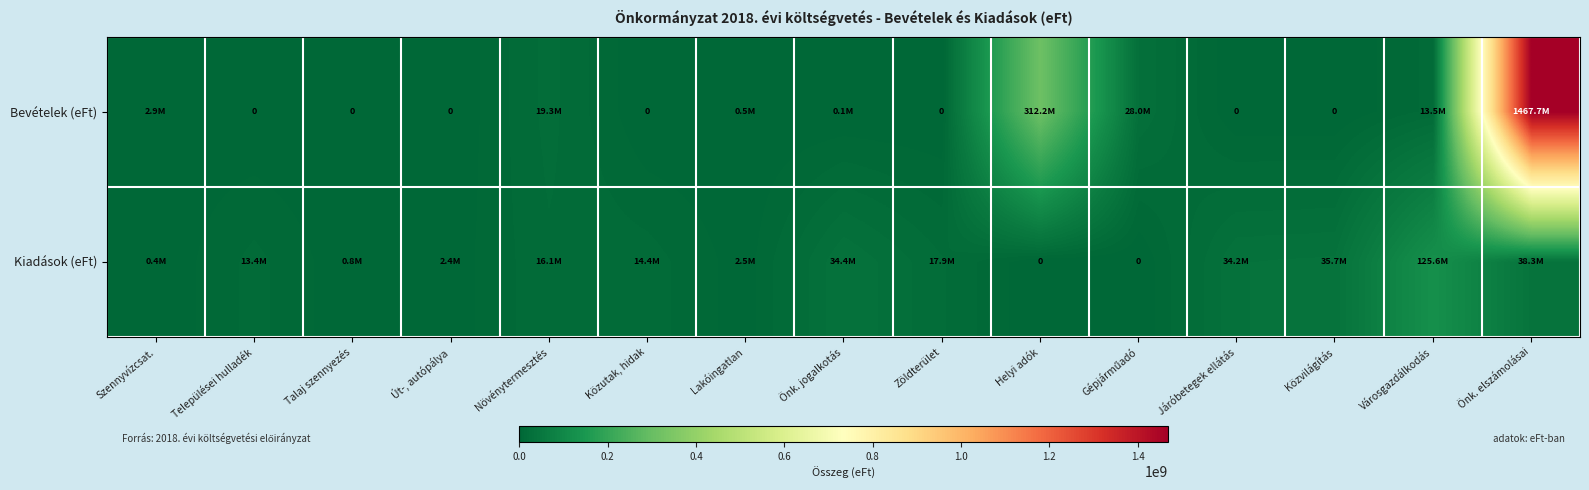

What is the difference between the maximum and minimum values in the Kiadások (eFt) series?

125629442